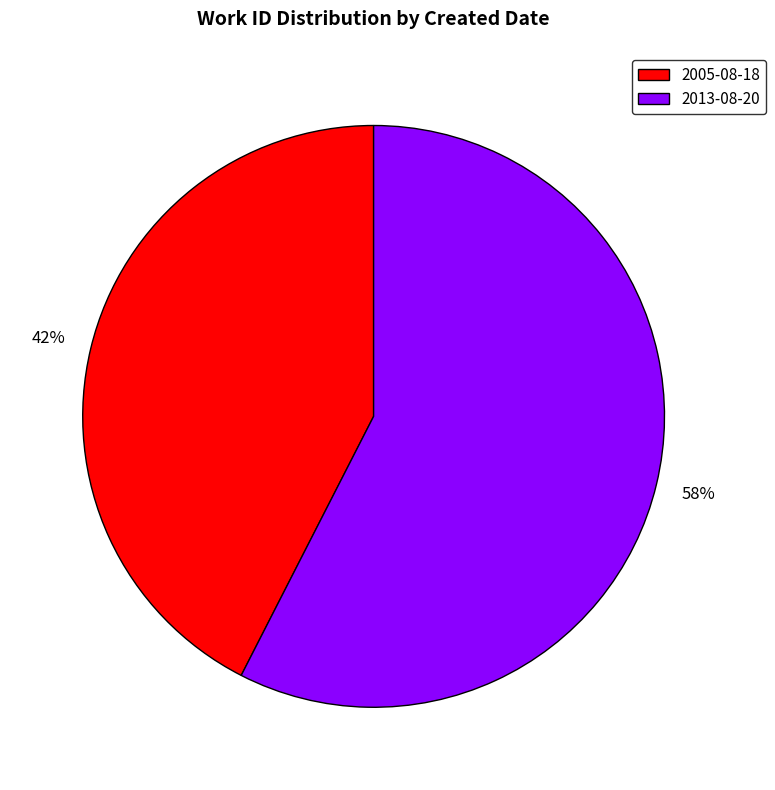

Count the number of slices in the pie.

2